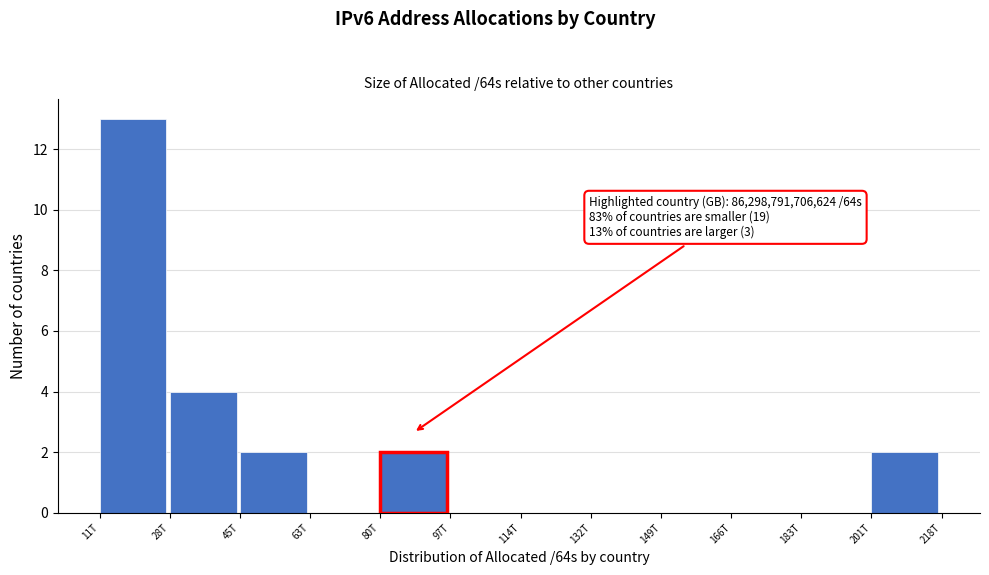

Reading left to right, transcribe all the data shown in this chart.

11T=13	28T=4	45T=2	63T=0	80T=2	97T=0	114T=0	132T=0	149T=0	166T=0	183T=0	201T=2